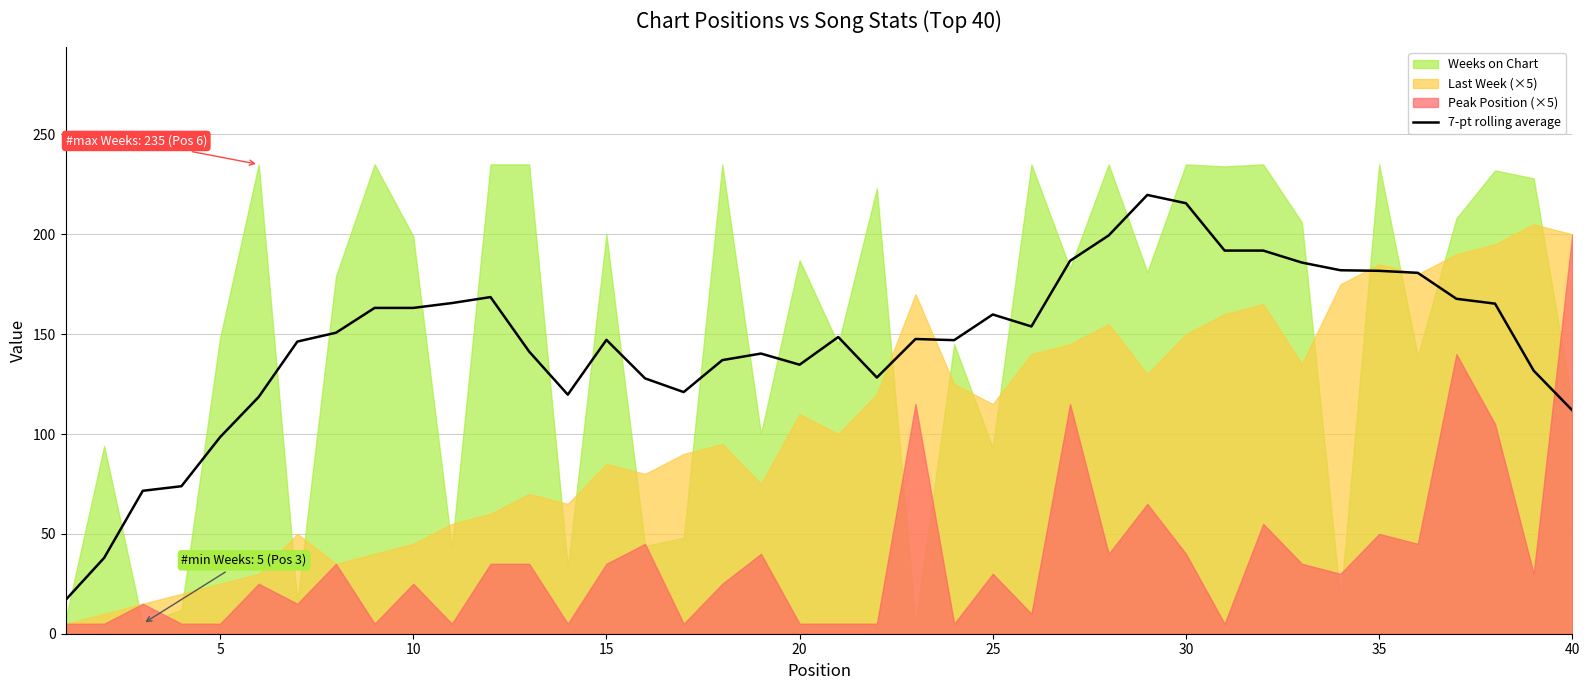

What is the highest value of the 7-pt rolling average series?

219.7